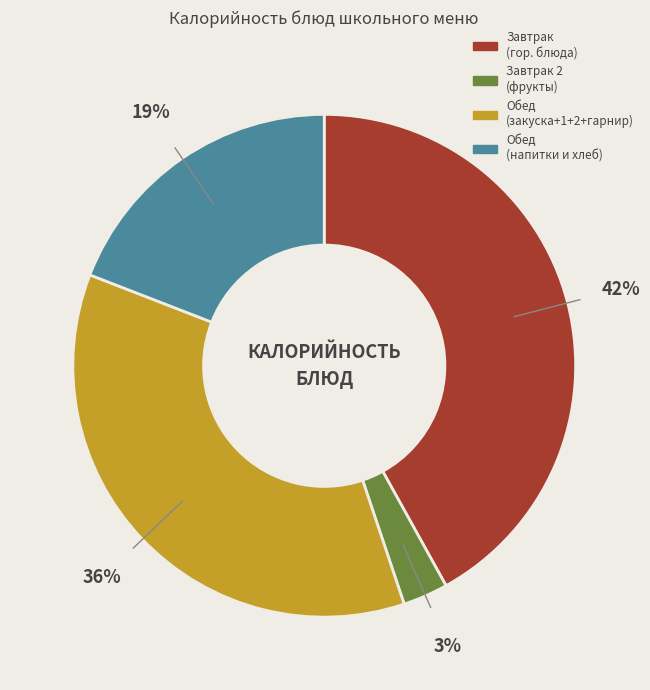

Is there any slice that represents more than half of the pie?

No